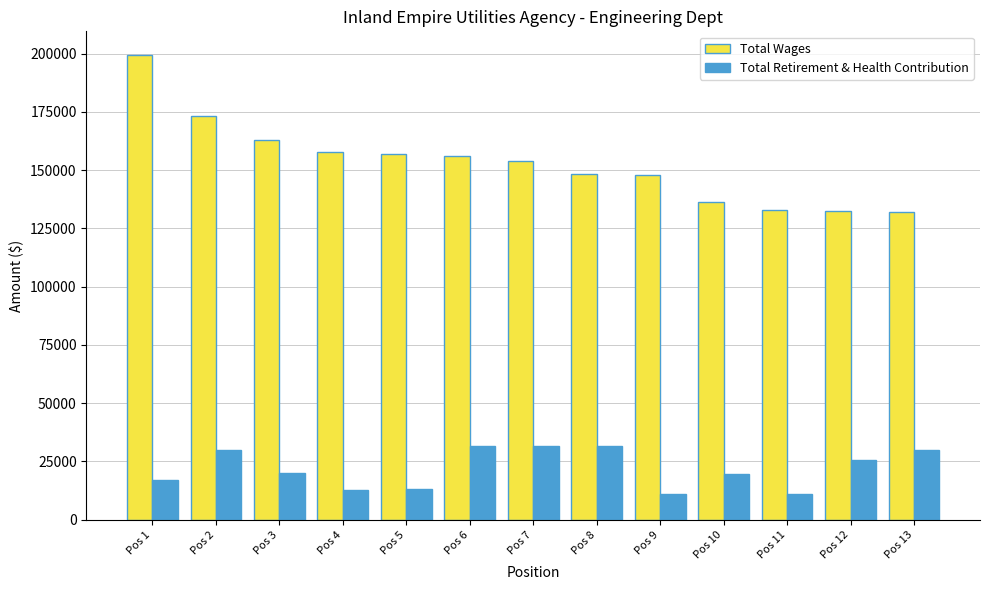

How many values in the Total Retirement & Health Contribution series are below 20185?

6